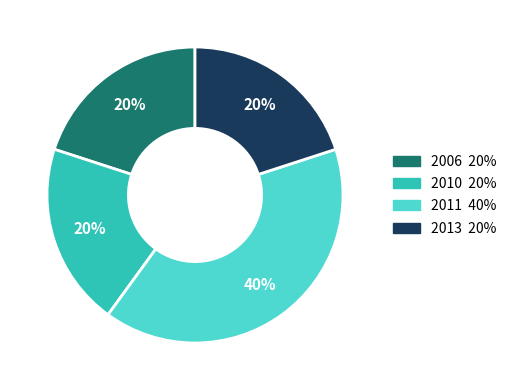

Which category has the biggest portion of the pie?

2011